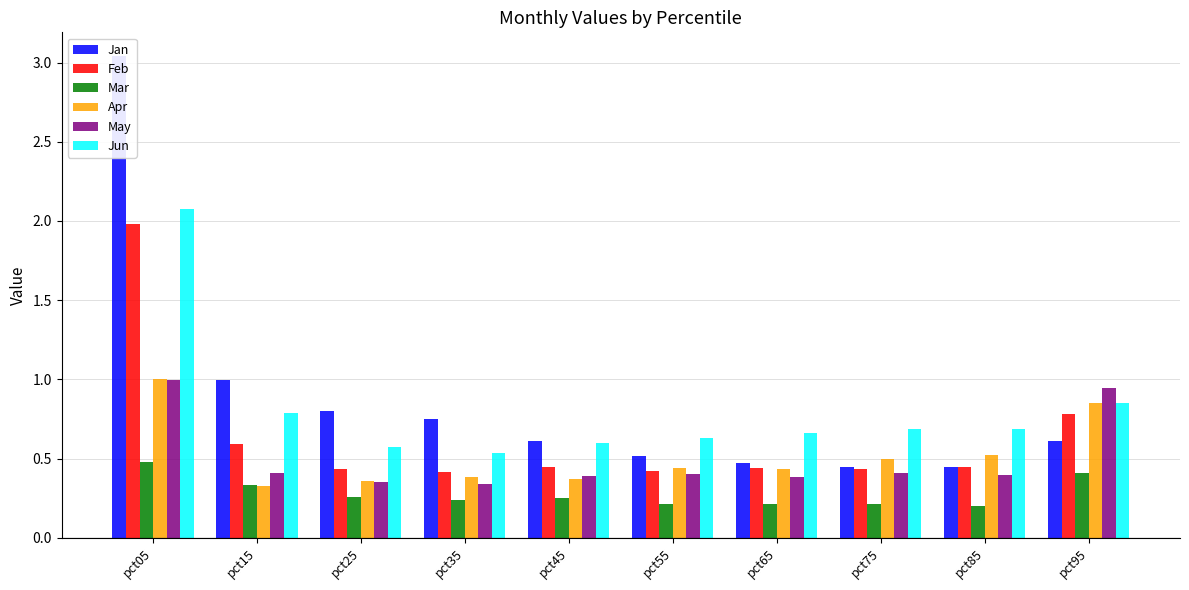

Between pct65 and pct85, which series saw the biggest shift?

Apr